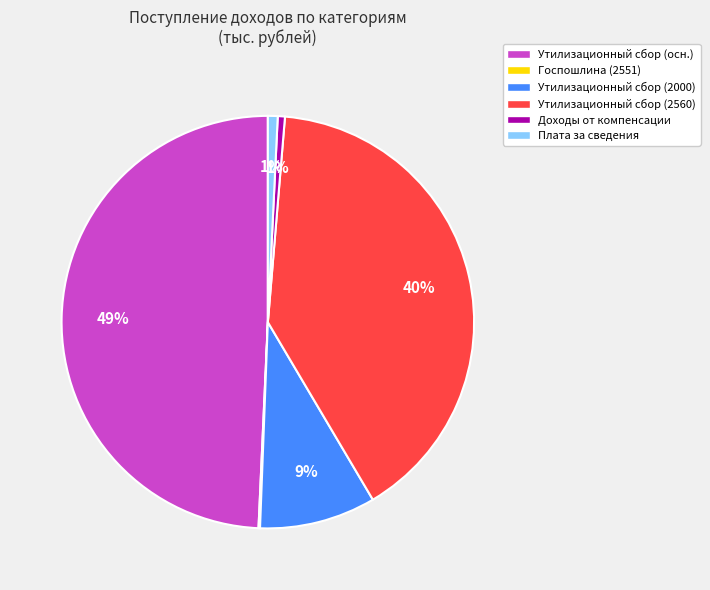

Which has a higher value, Утилизационный сбор (2000) or Утилизационный сбор (2560)?

Утилизационный сбор (2560)